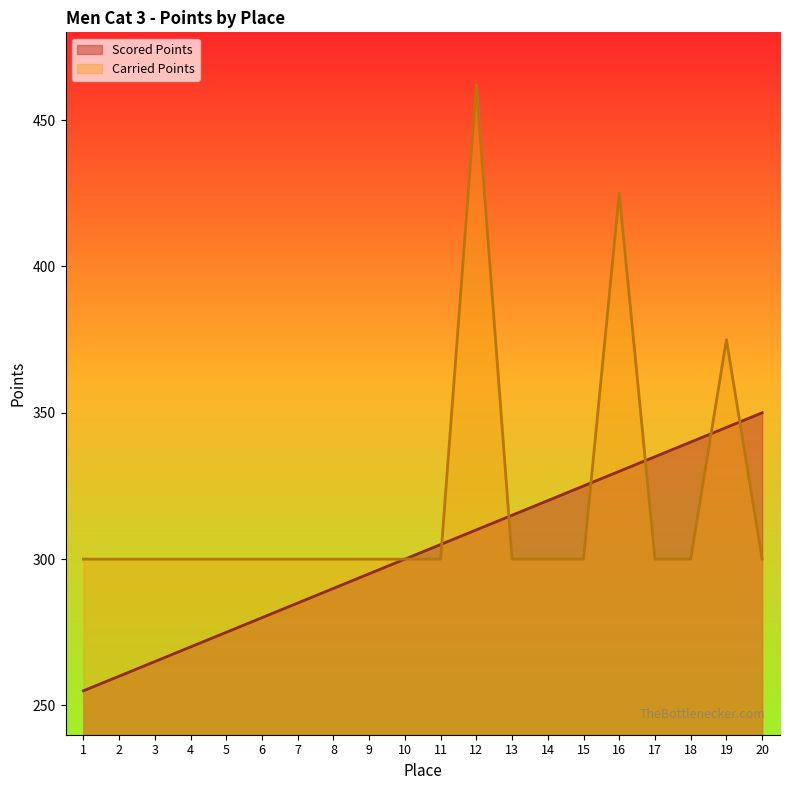

Rank the series by their average value, from highest to lowest.

Carried Points, Scored Points